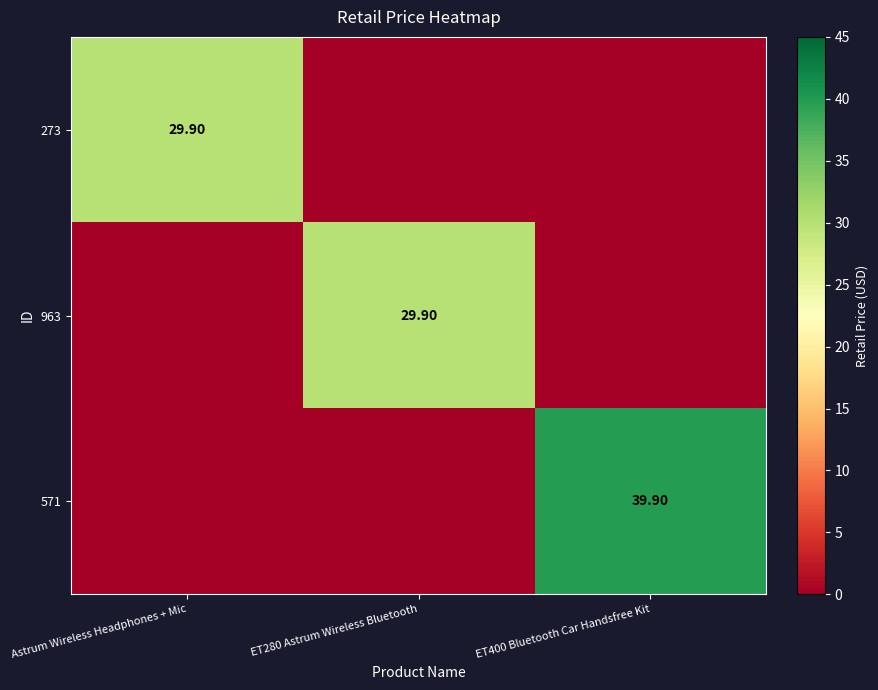

Which label corresponds to the largest value in the chart?

ET400 Bluetooth Car Handsfree Kit